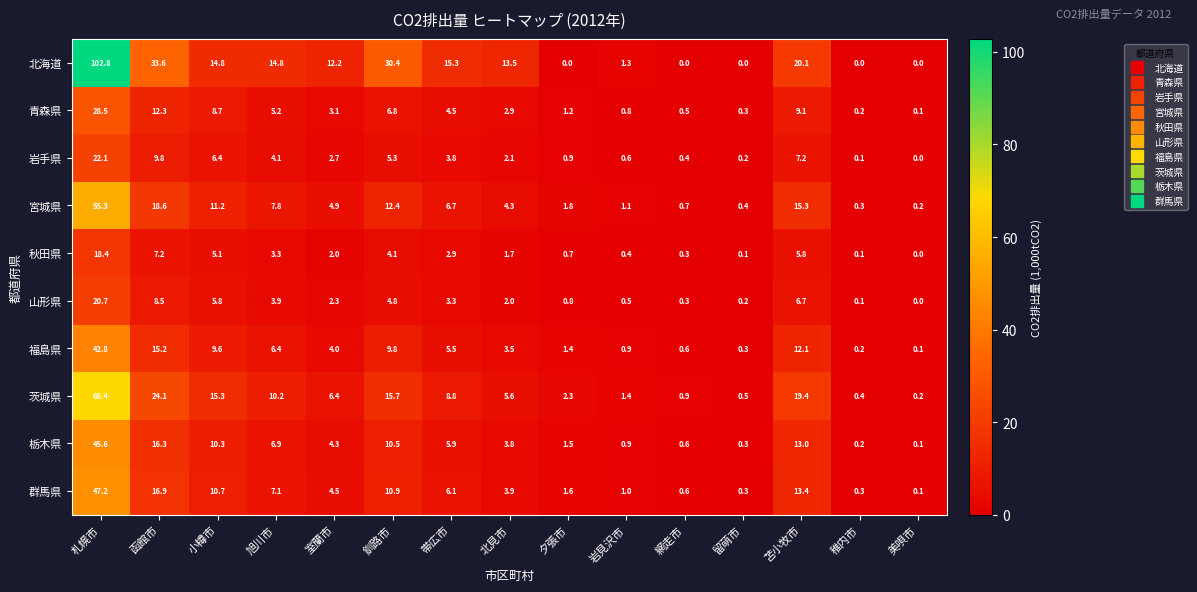

Which series changed the most between 札幌市 and 稚内市?

北海道